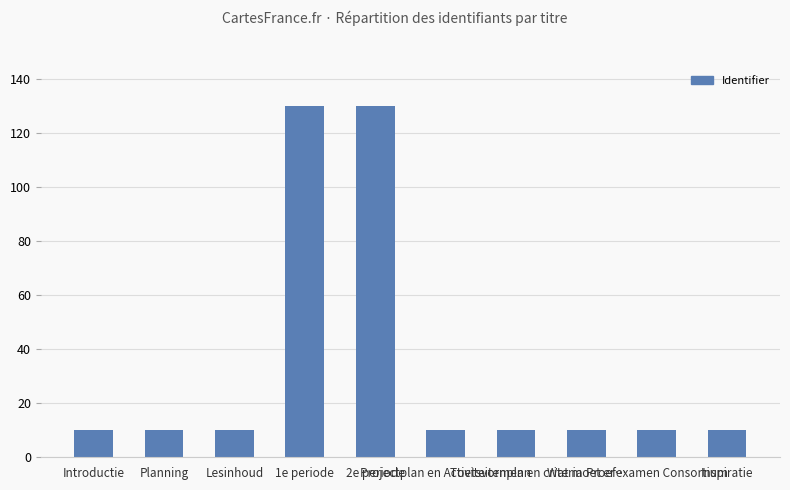

What is the ratio of the value at Introductie to the value at Inspiratie?

1.0